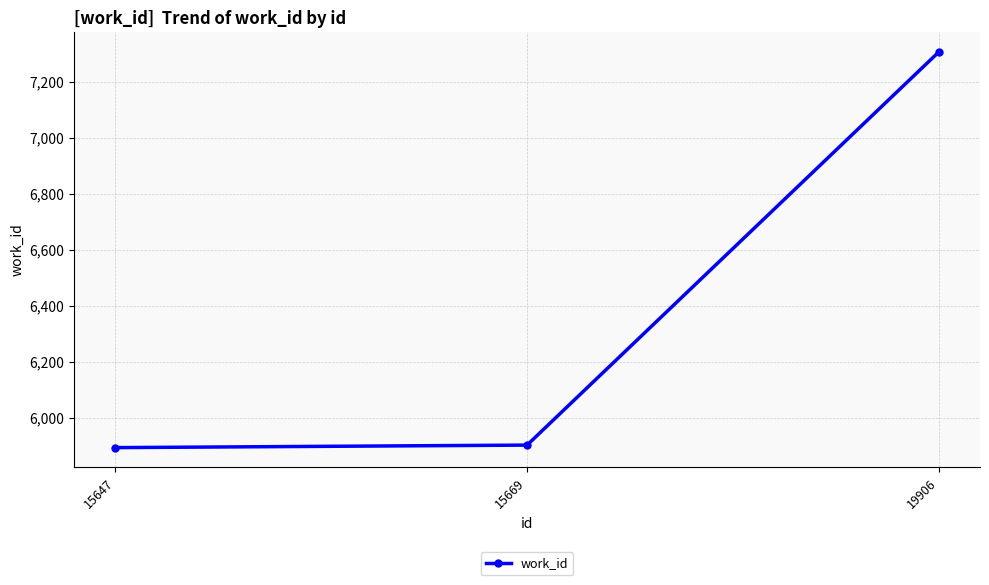

What is the difference between the second highest and minimum values?

9